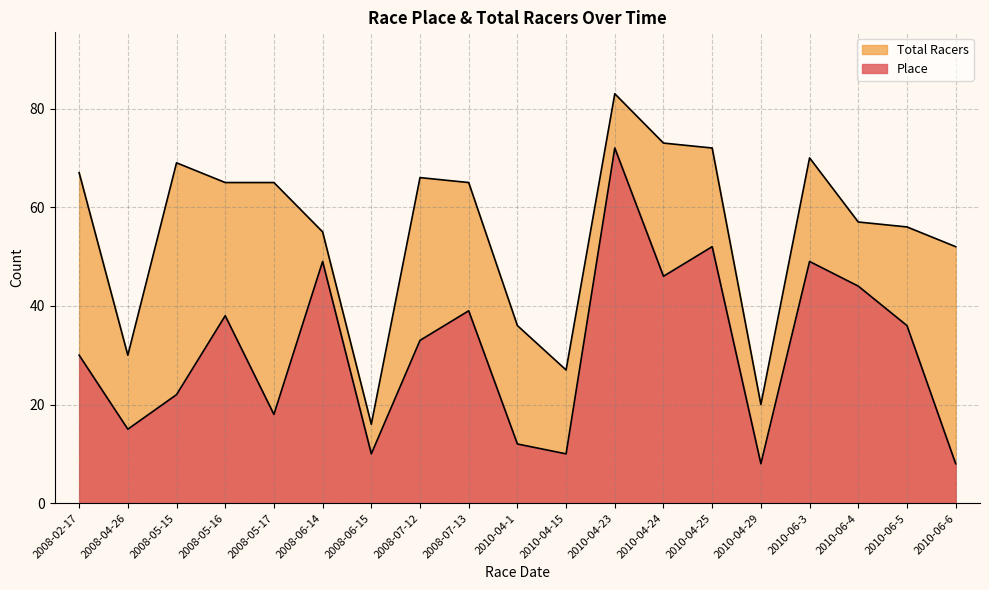

How many series are shown in this chart?

2